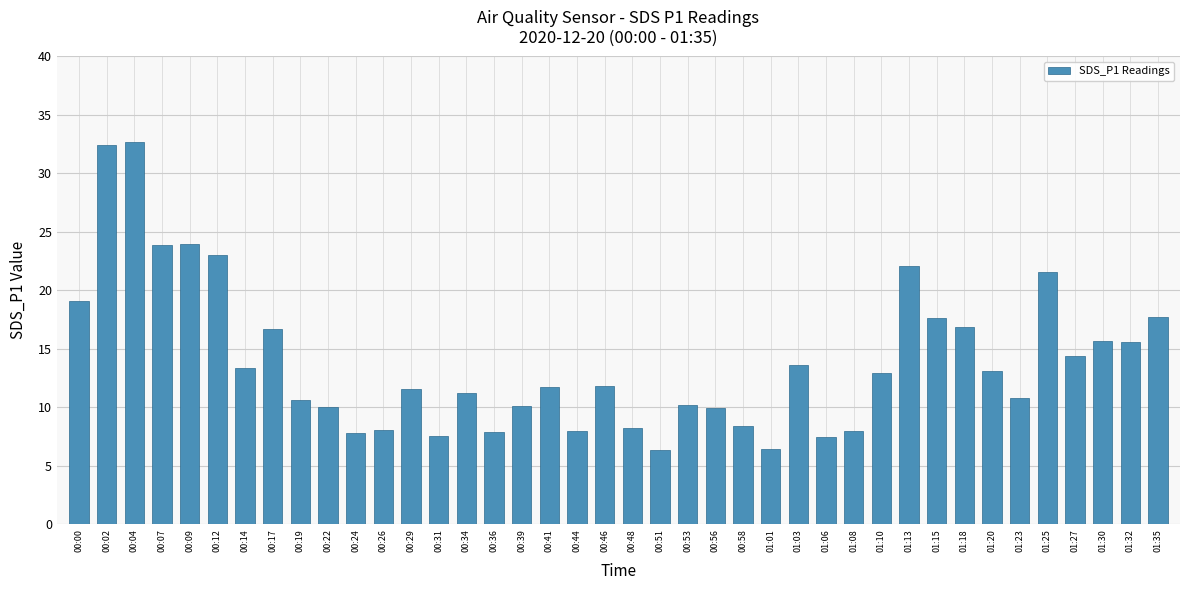

How many series are shown in this chart?

1